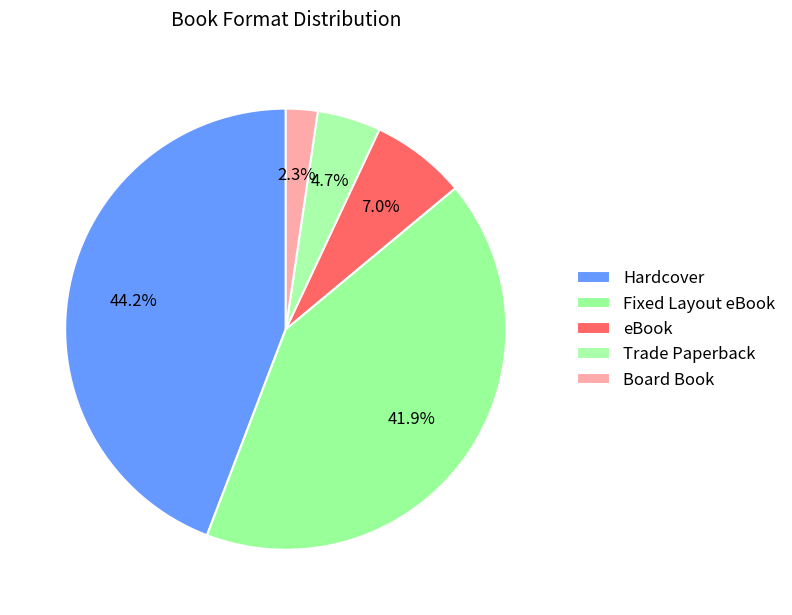

Which category has the biggest portion of the pie?

Hardcover